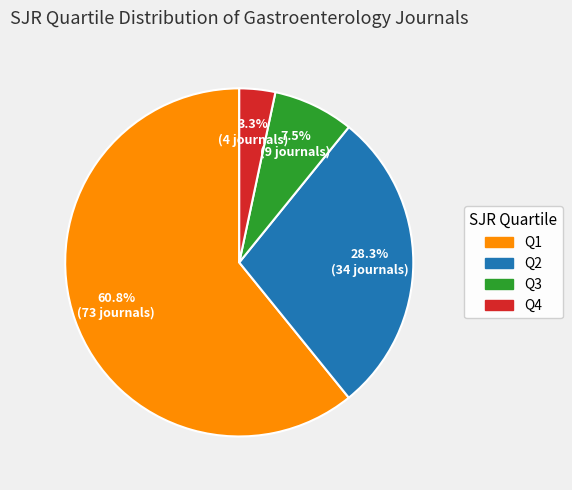

Does any single category account for the majority?

Yes